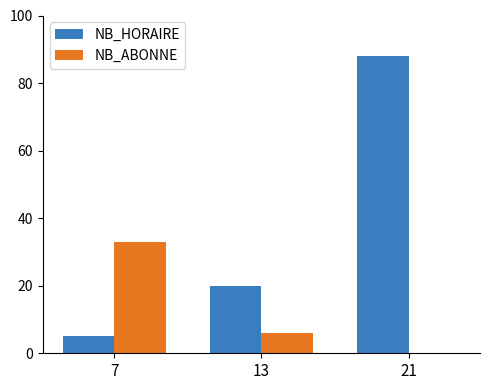

Between 13 and 21, which series saw the biggest shift?

NB_HORAIRE